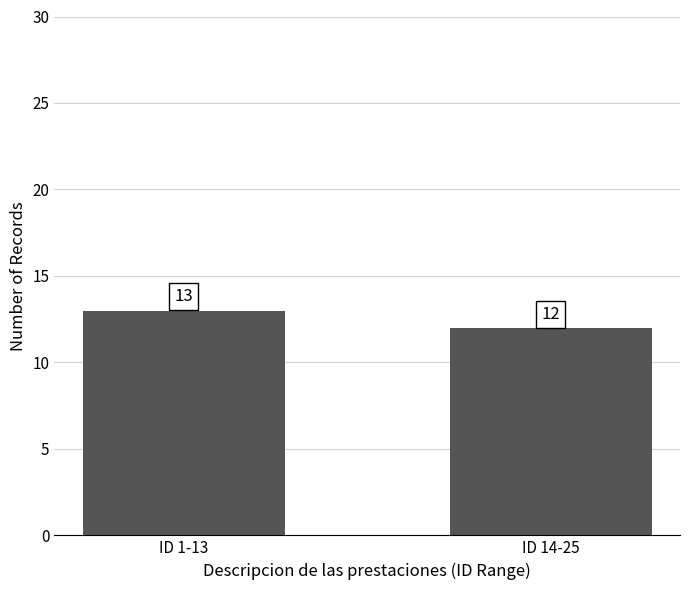

How many bars are there in total?

2